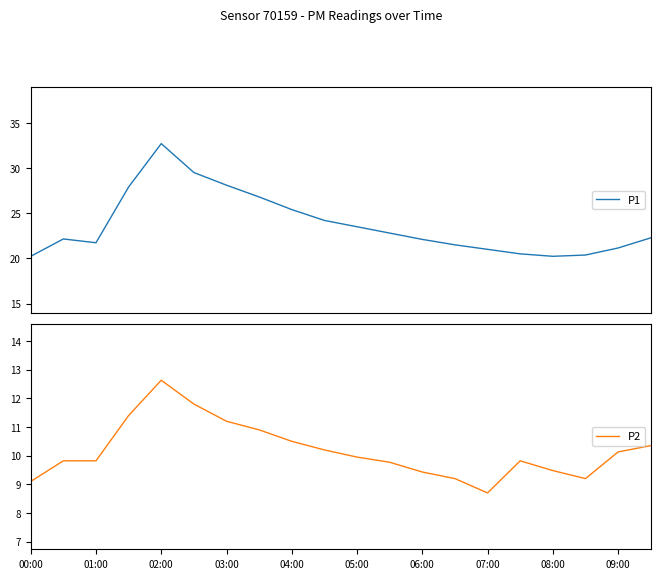

What is the highest value of the P1 series?

32.7